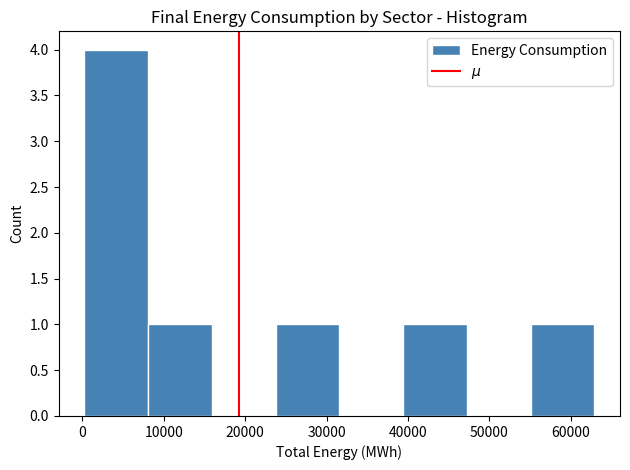

Reading left to right, list every bar in this chart as the range it spans on the x-axis followed by its height. Neither the bar edges nor the heights are printed on the chart, so give them approximately, as read against the axes.

0 to 8000: 4
8000 to 16000: 1
16000 to 24000: 0
24000 to 32000: 1
32000 to 39000: 0
39000 to 47000: 1
47000 to 55000: 0
55000 to 63000: 1